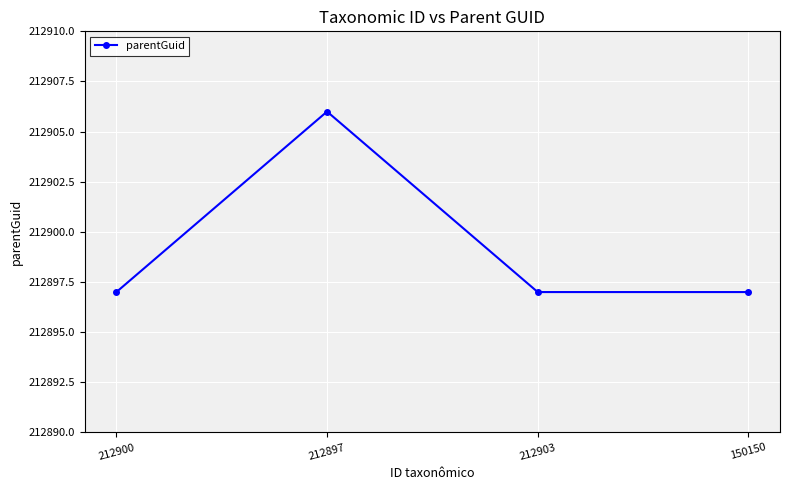

What is the label of the 4th point from the left?

150150